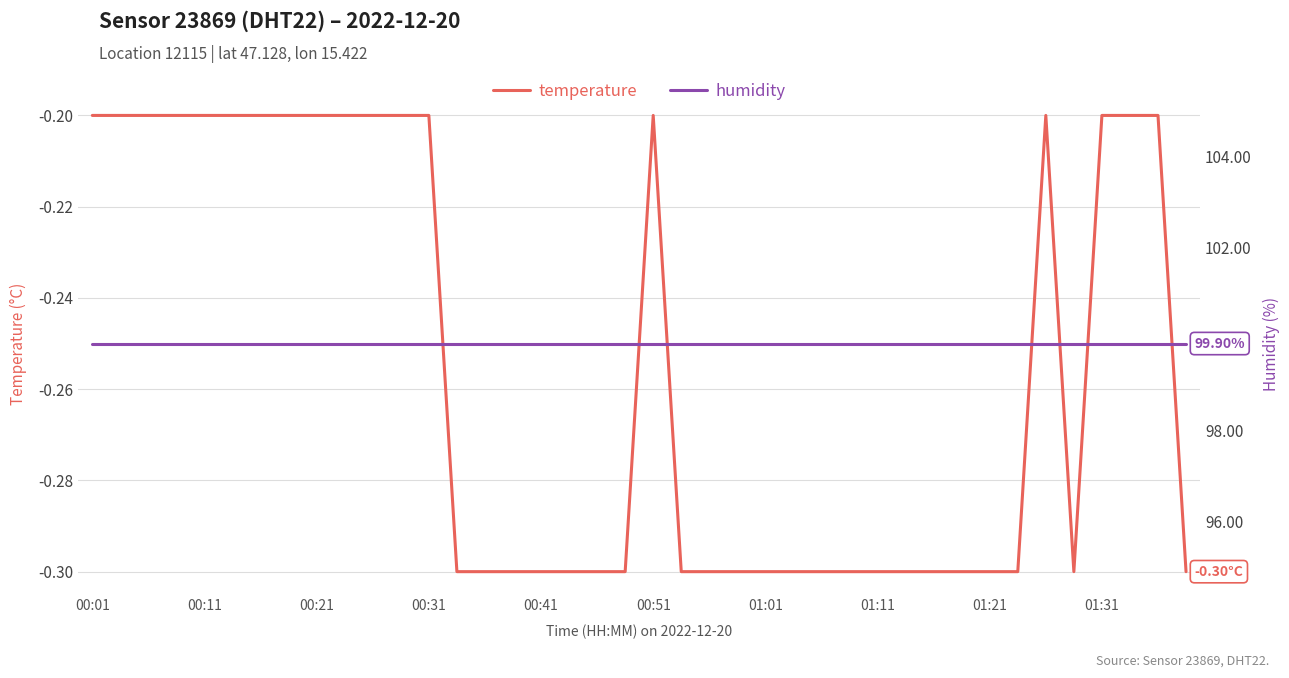

What are all the series names shown in the legend?

temperature, humidity